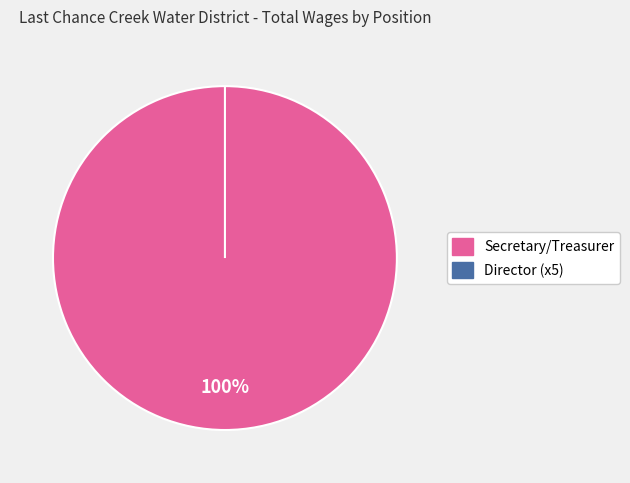

Does any single category account for the majority?

Yes